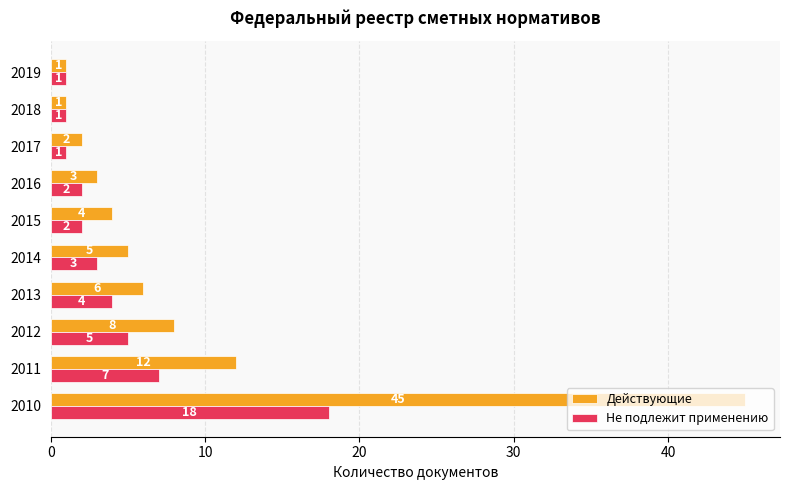

At which label is Не подлежит применению closest to 9?

2011